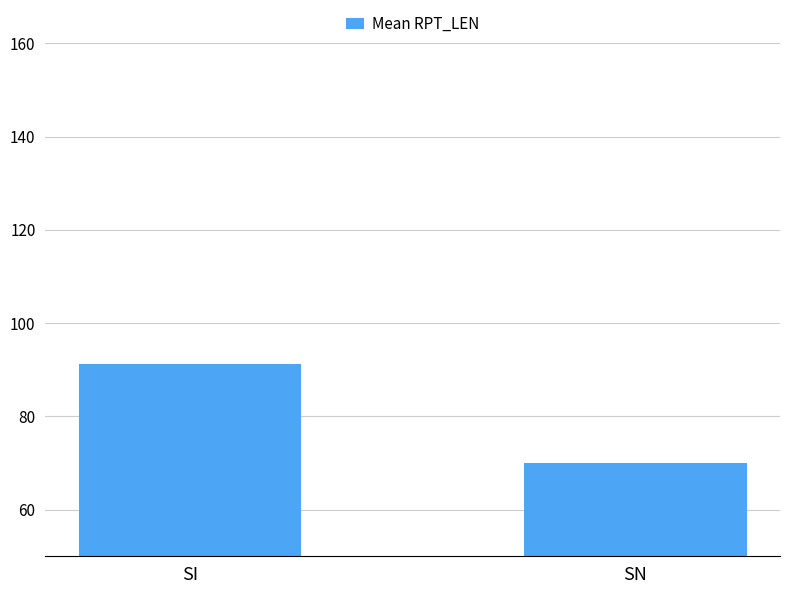

List the labels in order of value, smallest first.

SN, SI